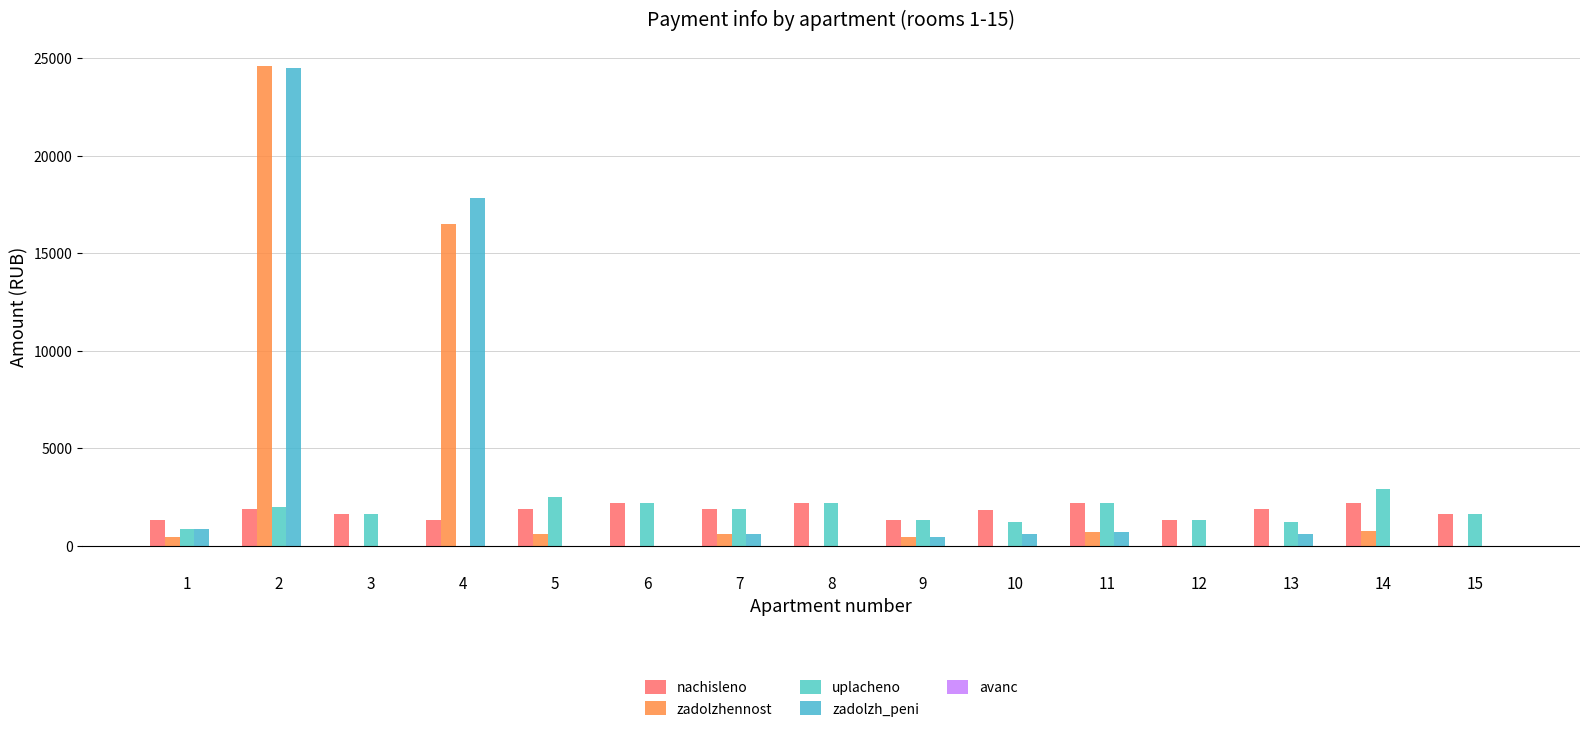

The uplacheno series shows 3308.3 at 2. True or false?

False